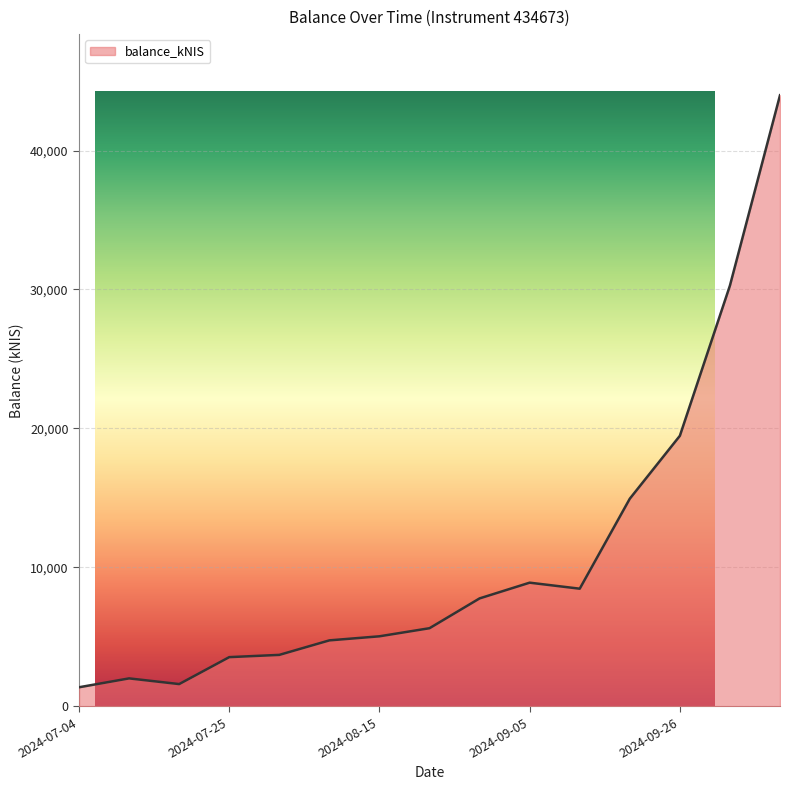

Which label corresponds to the smallest value in the chart?

2024-07-04